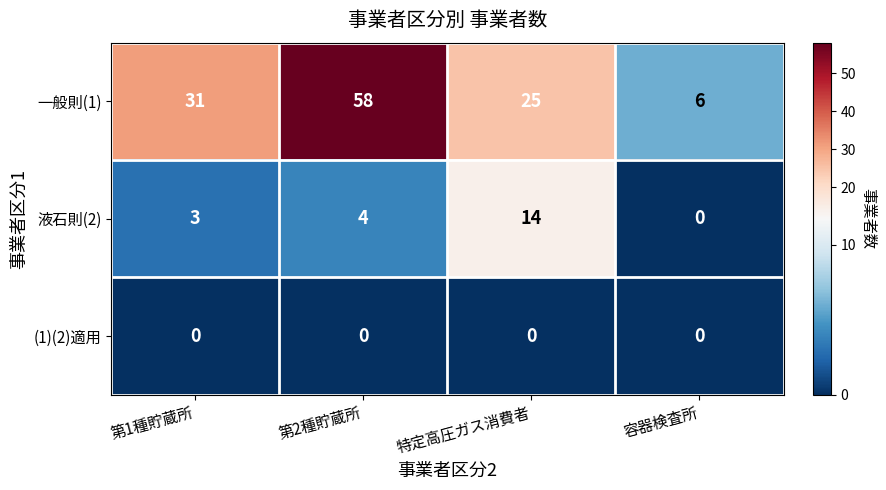

How many data points does each series have?

4